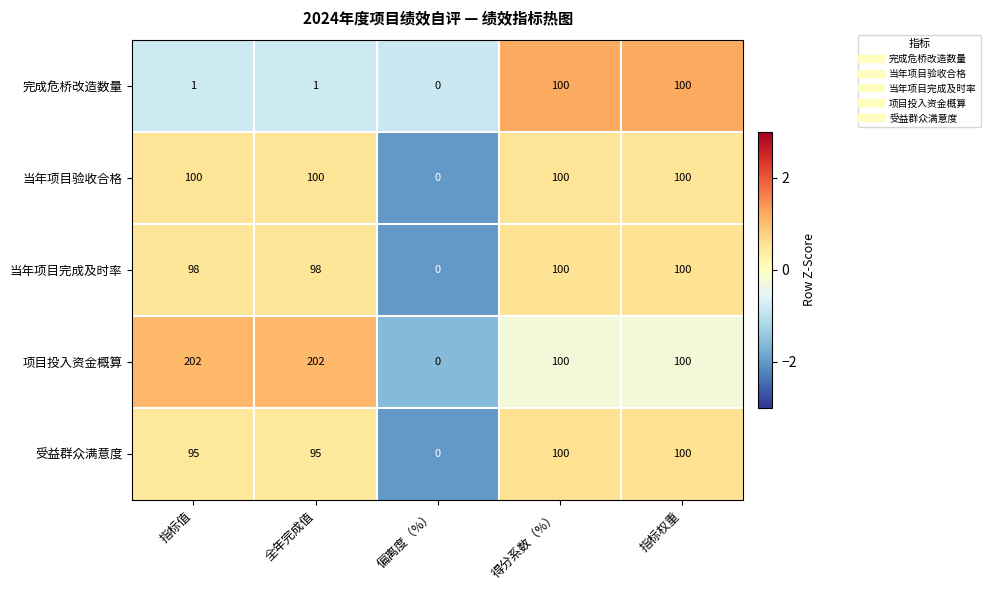

What is the difference between the highest and lowest values at 全年完成值?

201